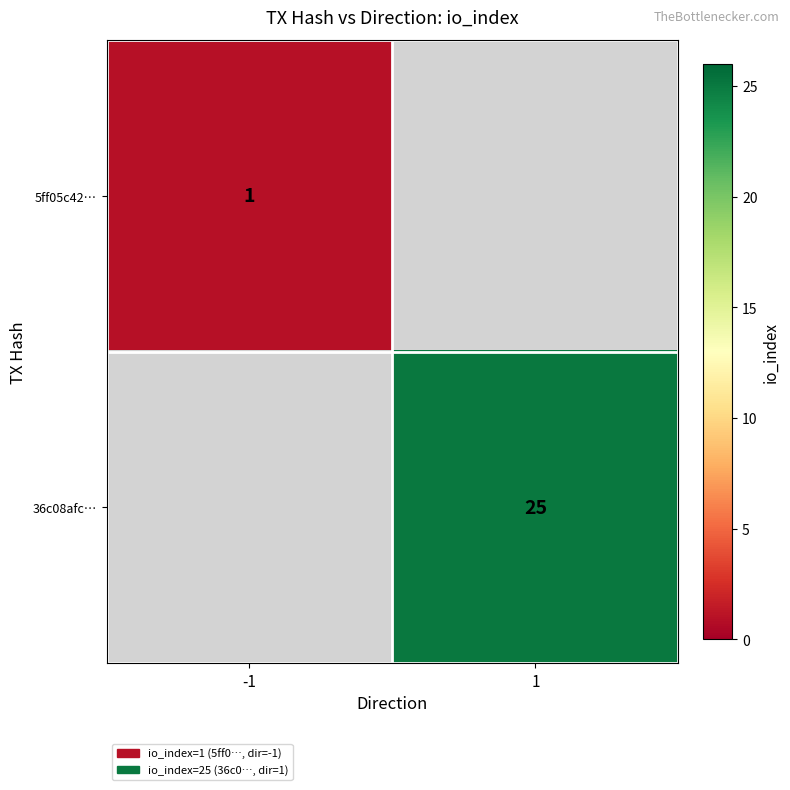

True or false: 5ff05c42… has a value of 1 at -1.

True